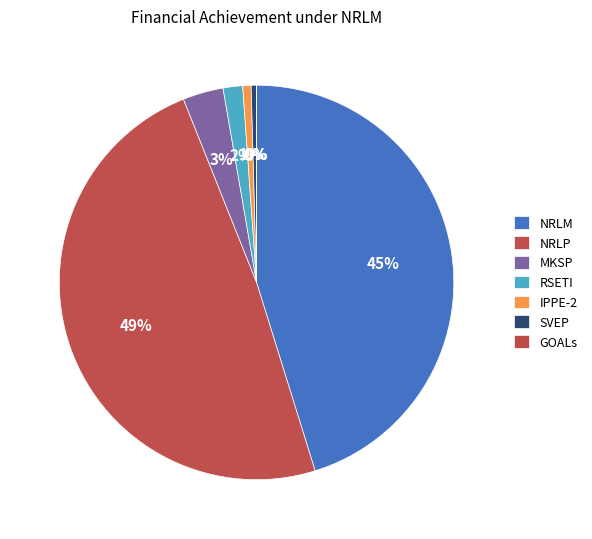

Is RSETI the majority of the pie?

No